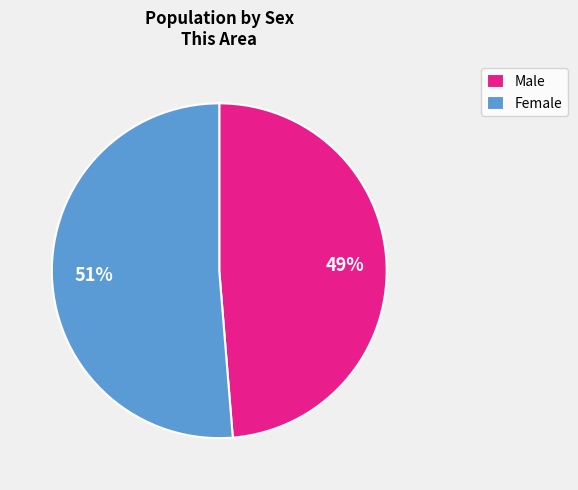

Is there any slice that represents more than half of the pie?

Yes